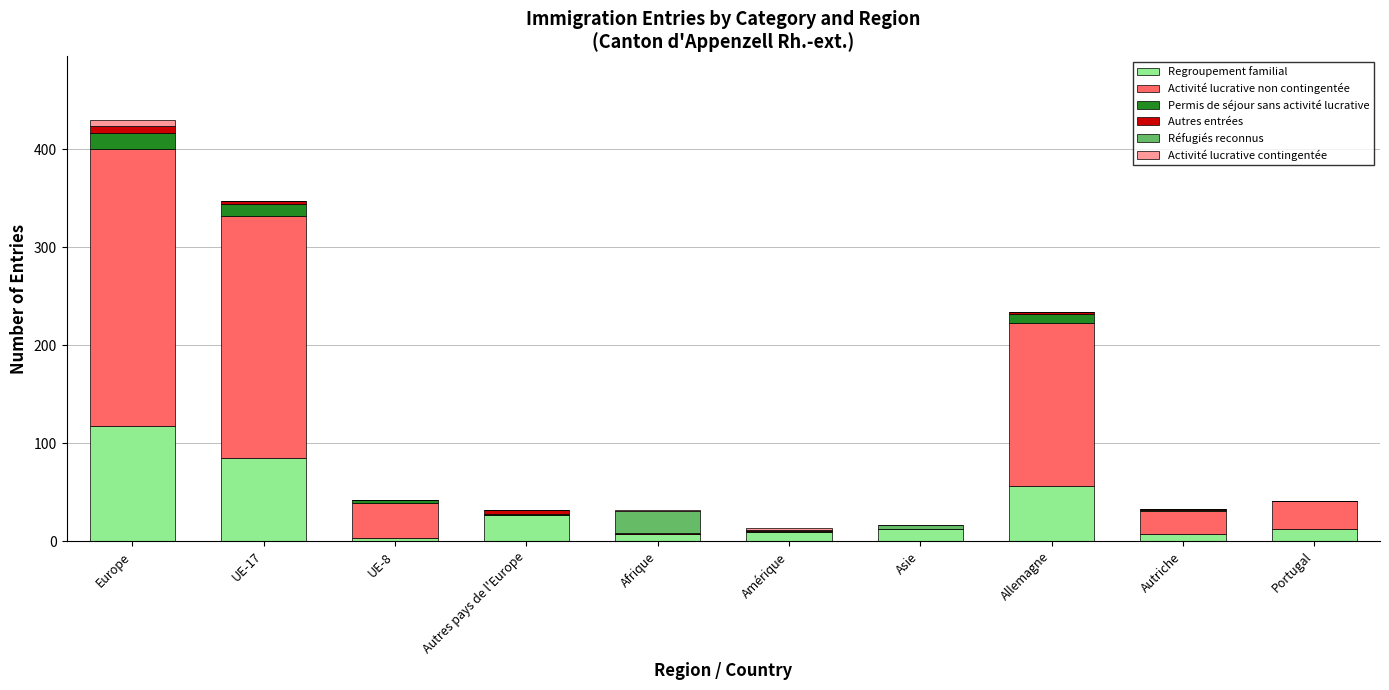

True or false: Regroupement familial has a value of 43 at Autres pays de l'Europe.

False